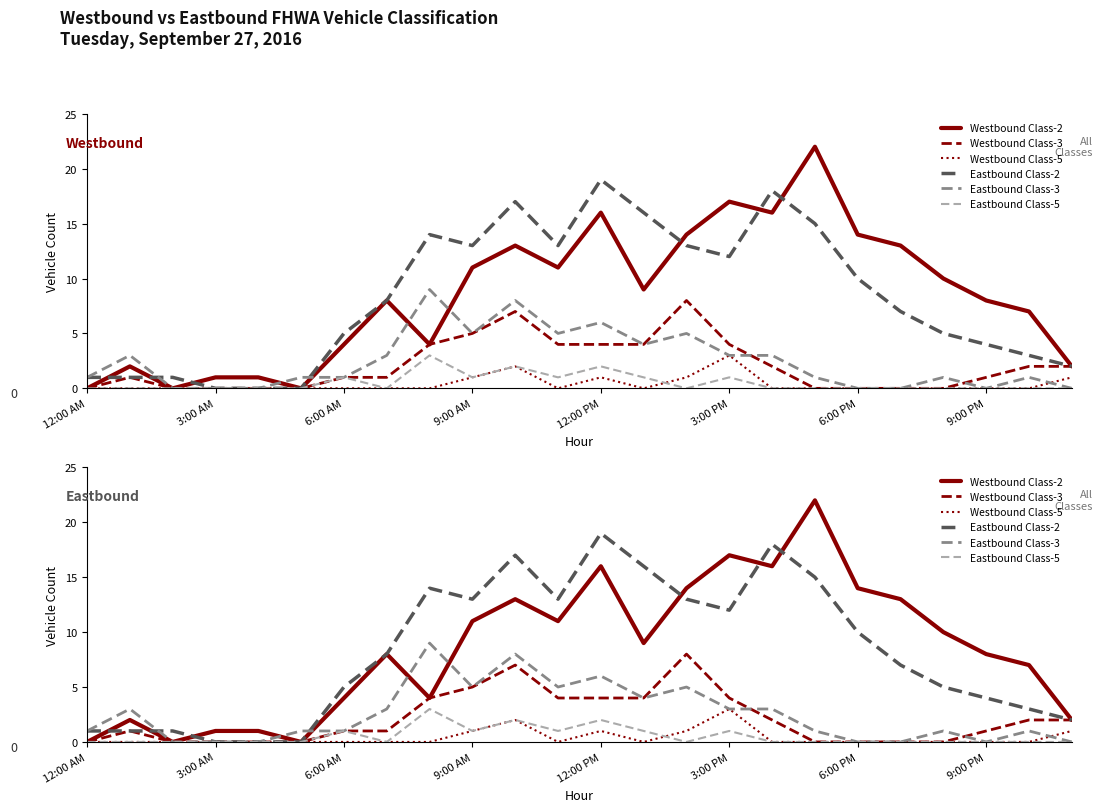

How many interior local peaks does the Westbound Class-3 series have?

3